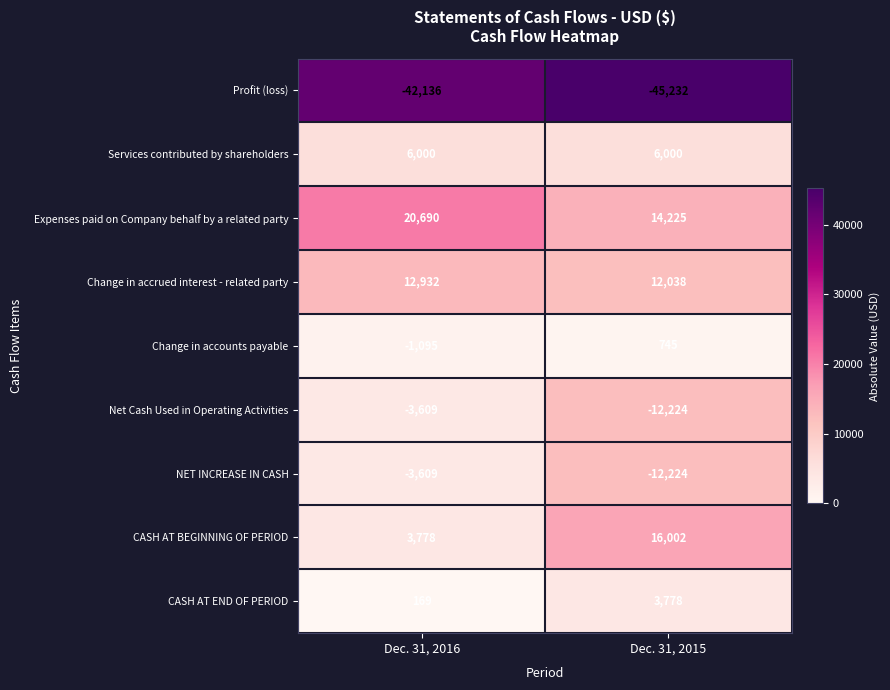

Is it true that Net Cash Used in Operating Activities equals -3609 at Dec. 31, 2016?

True